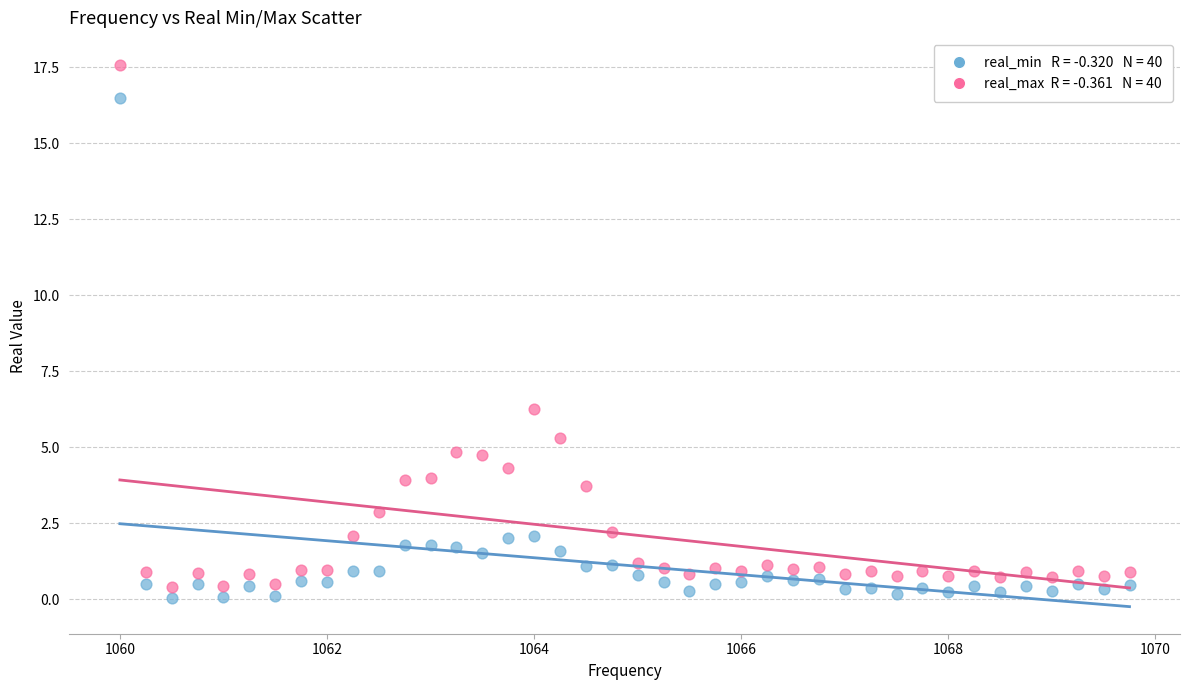

Across all series, what Y value is closest to 8?

6.2